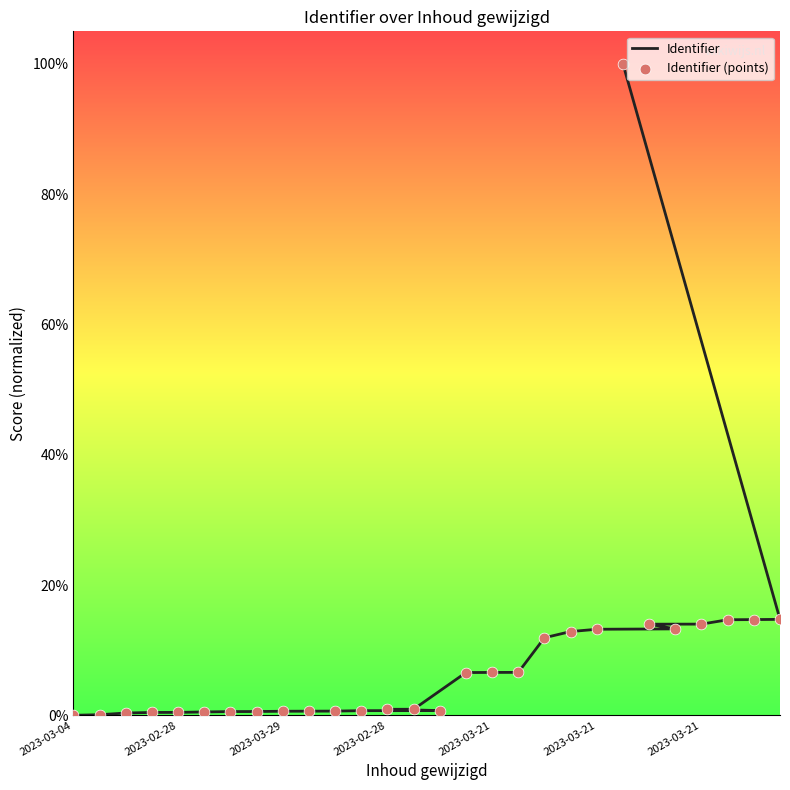

Which series has the widest spread of Y values?

Identifier